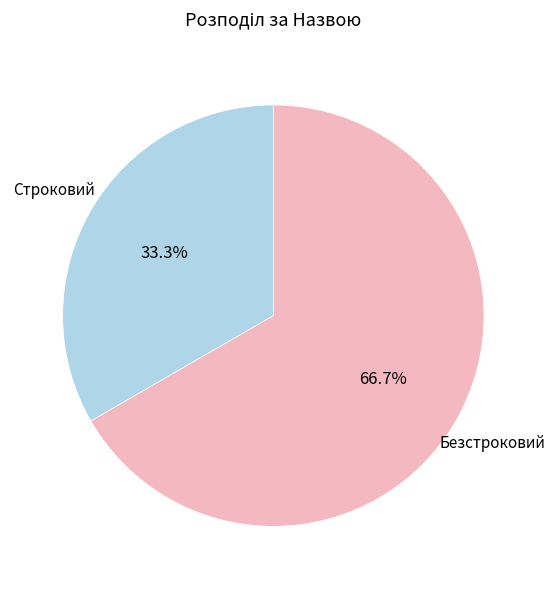

Does Безстроковий represent more than half of the total?

Yes